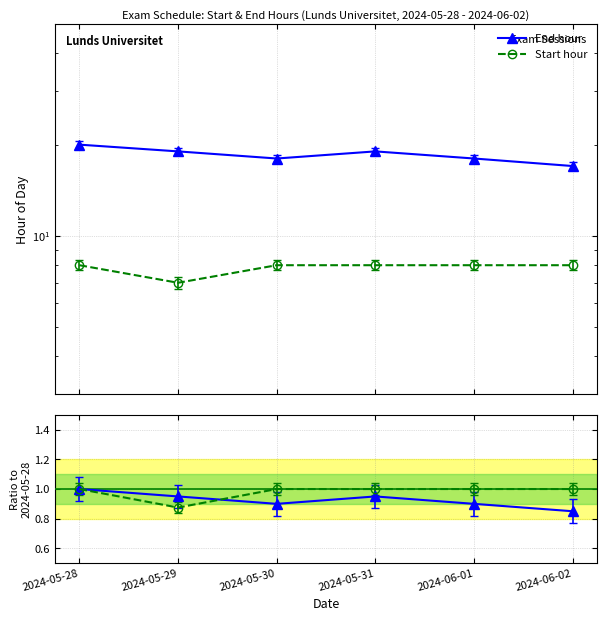

How many data points in End hour are above 19?

1